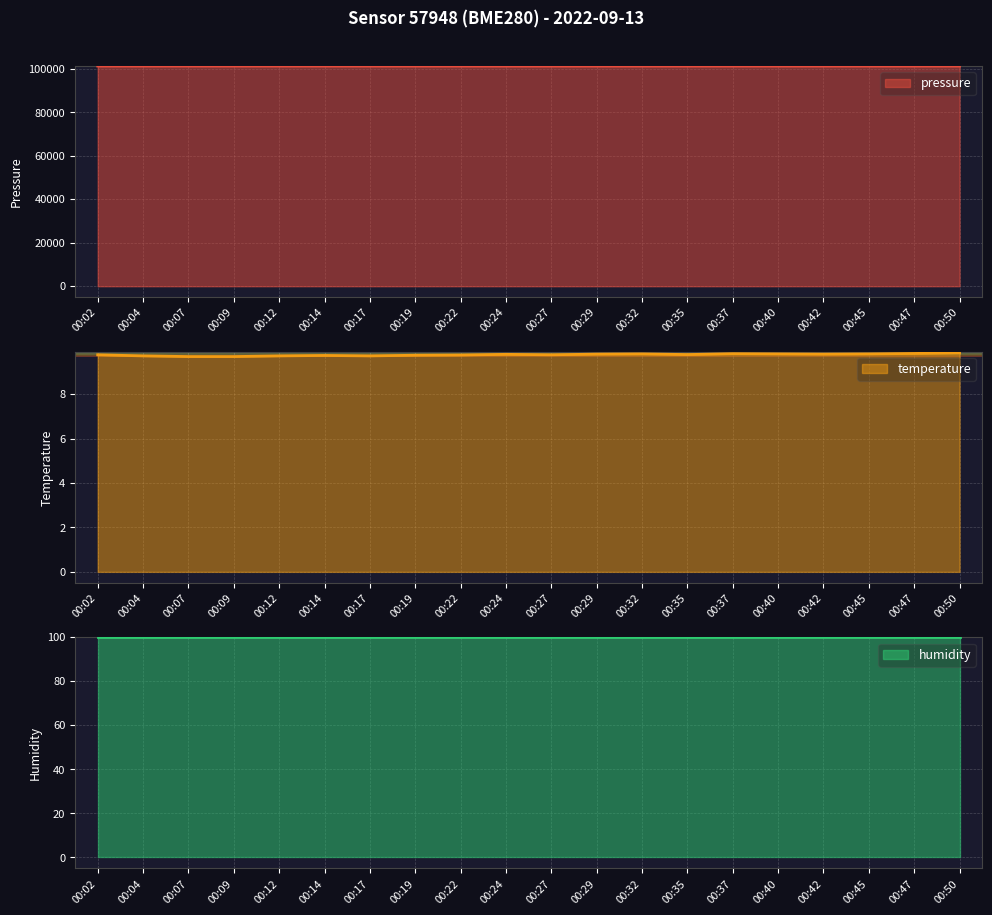

What is the approximate value of pressure at 00:35?

101364.8